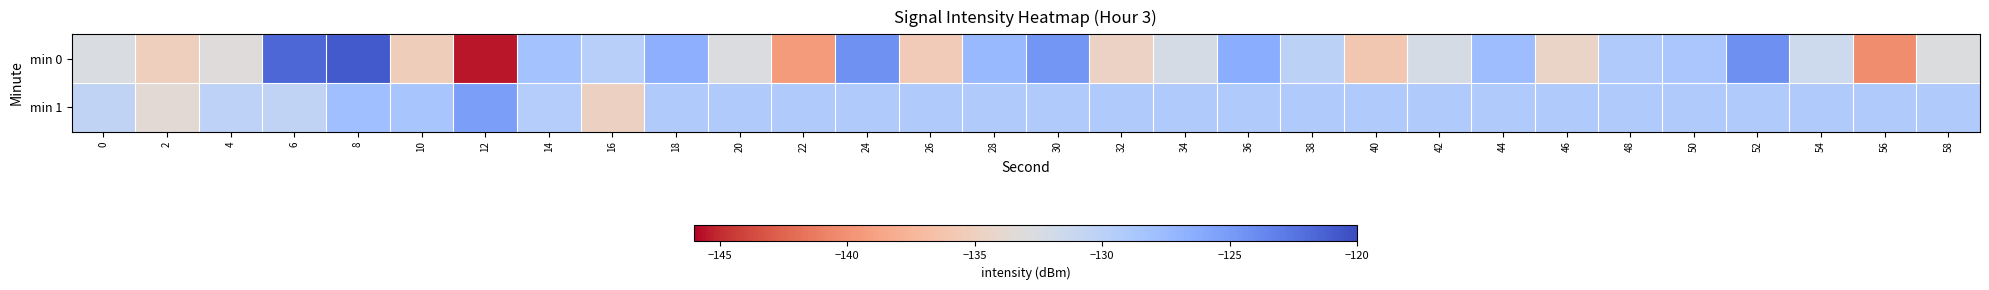

Reading right to left, list all the values displayed in this chart.

min 0: 58=-132.9	56=-140.3	54=-131.5	52=-124.2	50=-128.6	48=-129.1	46=-134.5	44=-127.8	42=-132.3	40=-135.8	38=-130.1	36=-126.4	34=-132.2	32=-134.7	30=-124.6	28=-127.3	26=-135.5	24=-124.3	22=-139.4	20=-132.7	18=-126.5	16=-129.7	14=-128.3	12=-145.6	10=-135.2	8=-120.9	6=-121.7	4=-133.2	2=-135.1	0=-132.7
min 1: 58=-129.1	56=-129.1	54=-129.1	52=-129.1	50=-129.1	48=-129.1	46=-129.1	44=-129.1	42=-129.1	40=-129.1	38=-129.1	36=-129.1	34=-129.1	32=-129.1	30=-129.1	28=-129.1	26=-129.1	24=-129.1	22=-129.1	20=-129.1	18=-129.1	16=-134.8	14=-129.5	12=-125.2	10=-128.5	8=-128.0	6=-130.4	4=-130.2	2=-133.6	0=-130.4